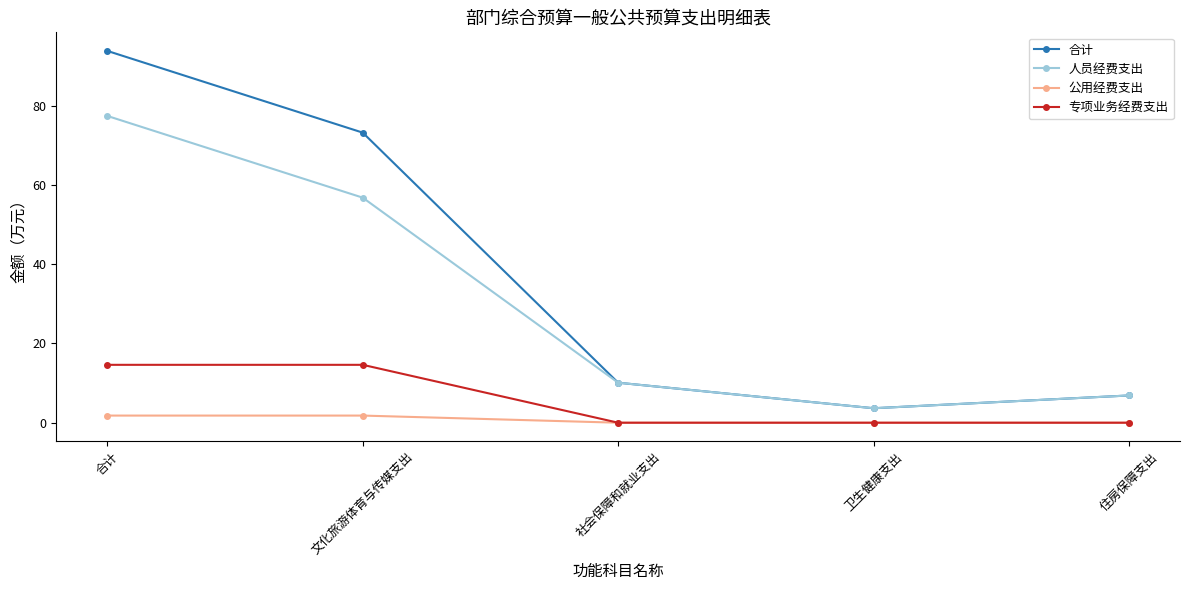

Does the chart display data point markers on the line(s)?

Yes